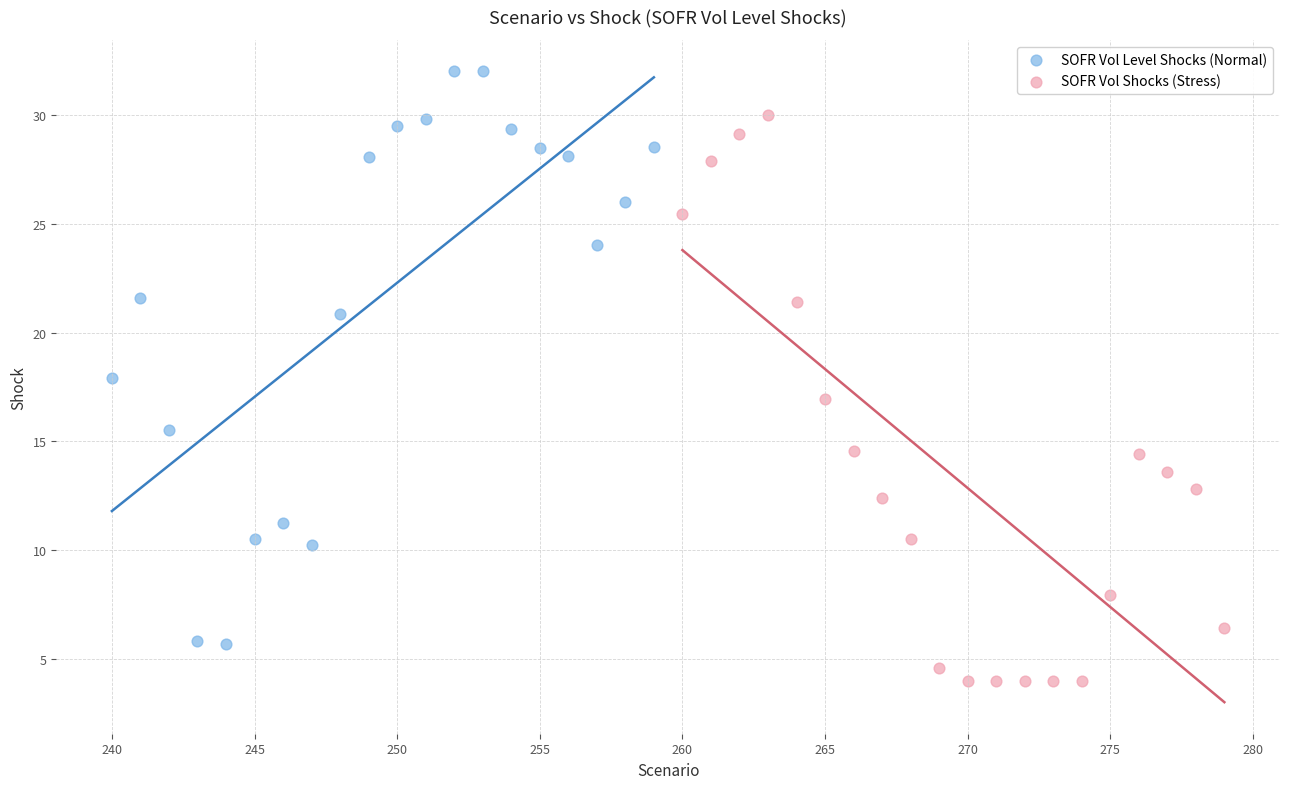

Which series contains the lowest Y value?

SOFR Vol Shocks (Stress)